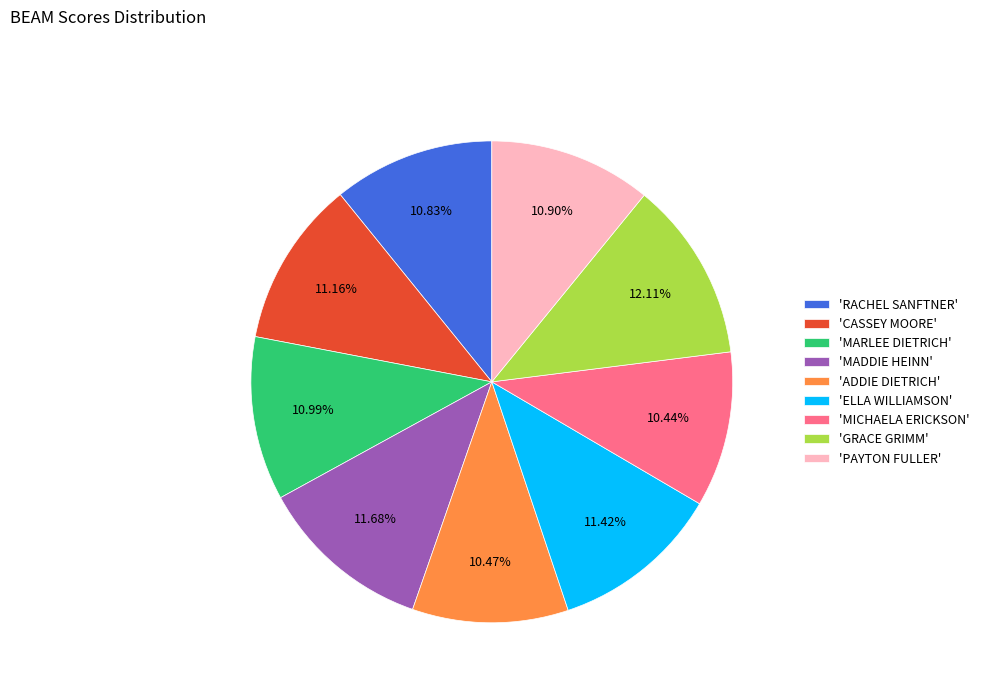

Approximately how many times larger is the value at 'RACHEL SANFTNER' compared to 'MADDIE HEINN'?

0.9